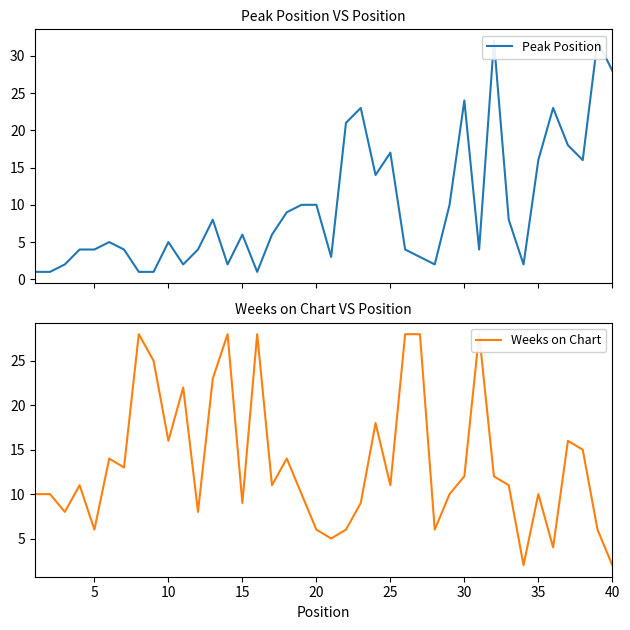

How many lines are shown in the chart?

2